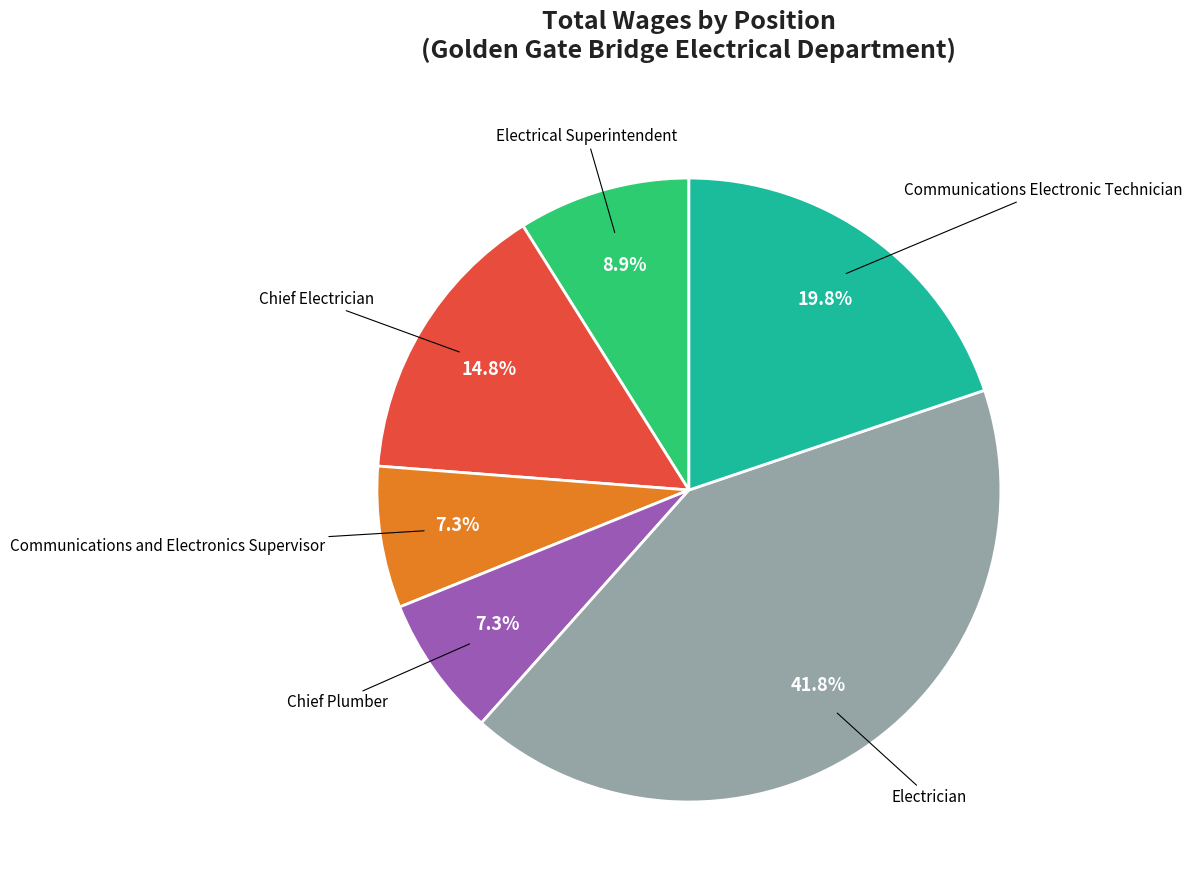

How many slices are in this pie chart?

6